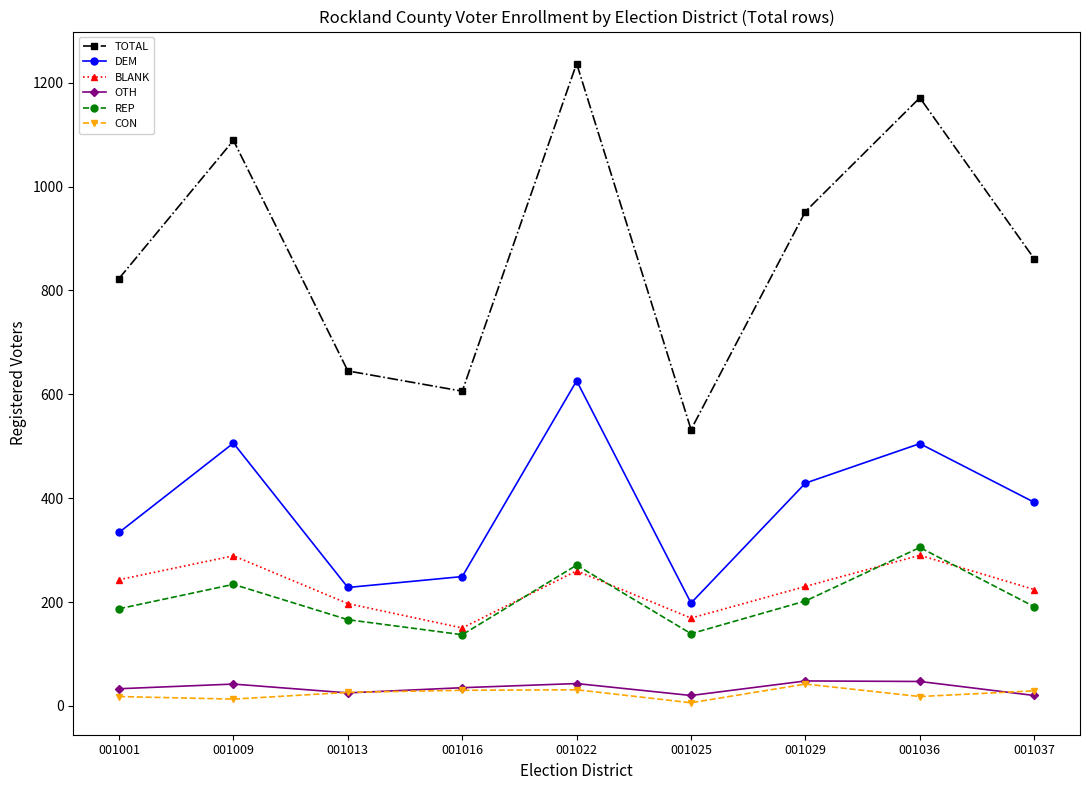

What is the minimum value shown in the chart?

6